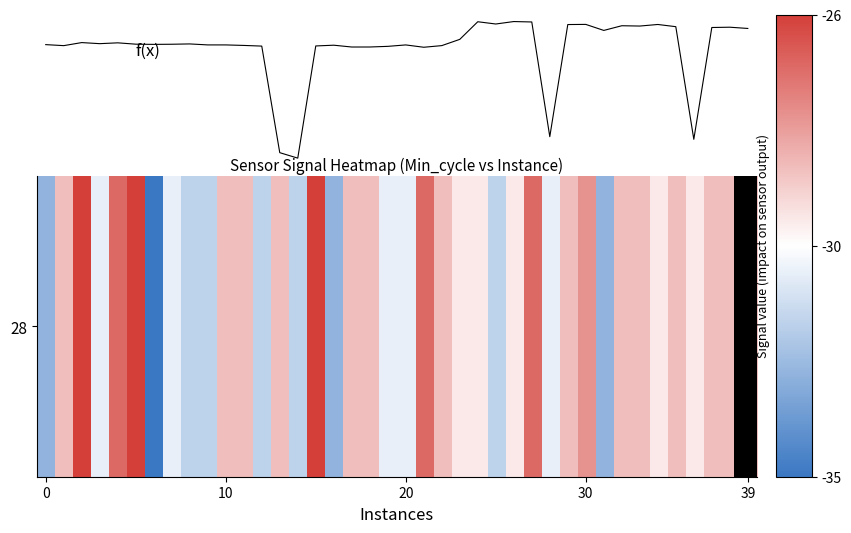

Where is Samples nearest to the value 0?

14